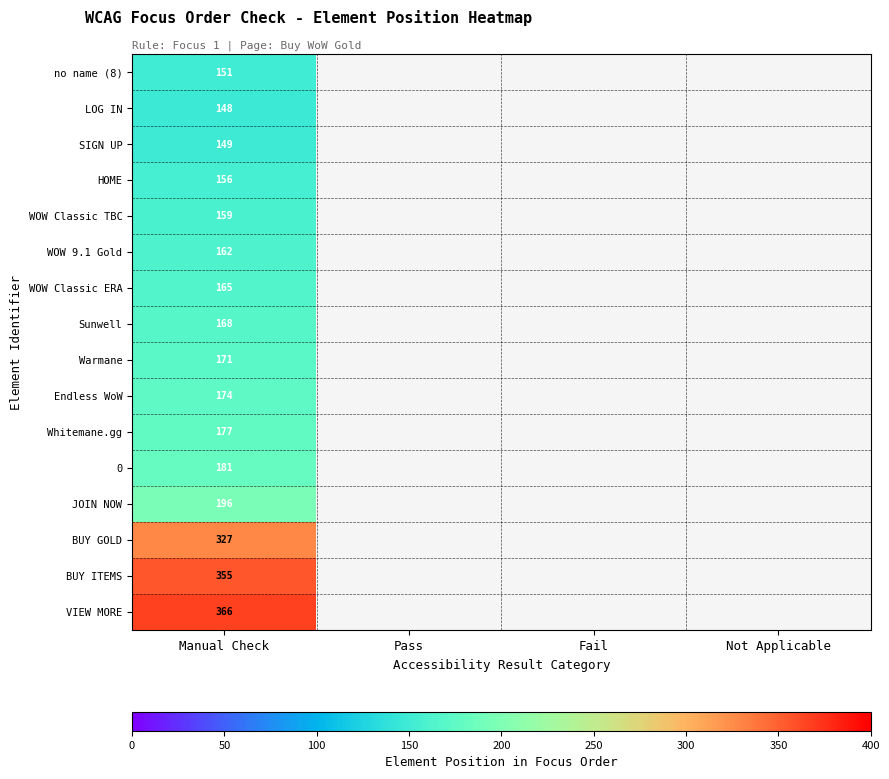

At Manual Check, list the series in order from largest to smallest.

VIEW MORE, BUY ITEMS, BUY GOLD, JOIN NOW, 0, Whitemane.gg, Endless WoW, Warmane, Sunwell, WOW Classic ERA, WOW 9.1 Gold, WOW Classic TBC, HOME, no name (8), SIGN UP, LOG IN